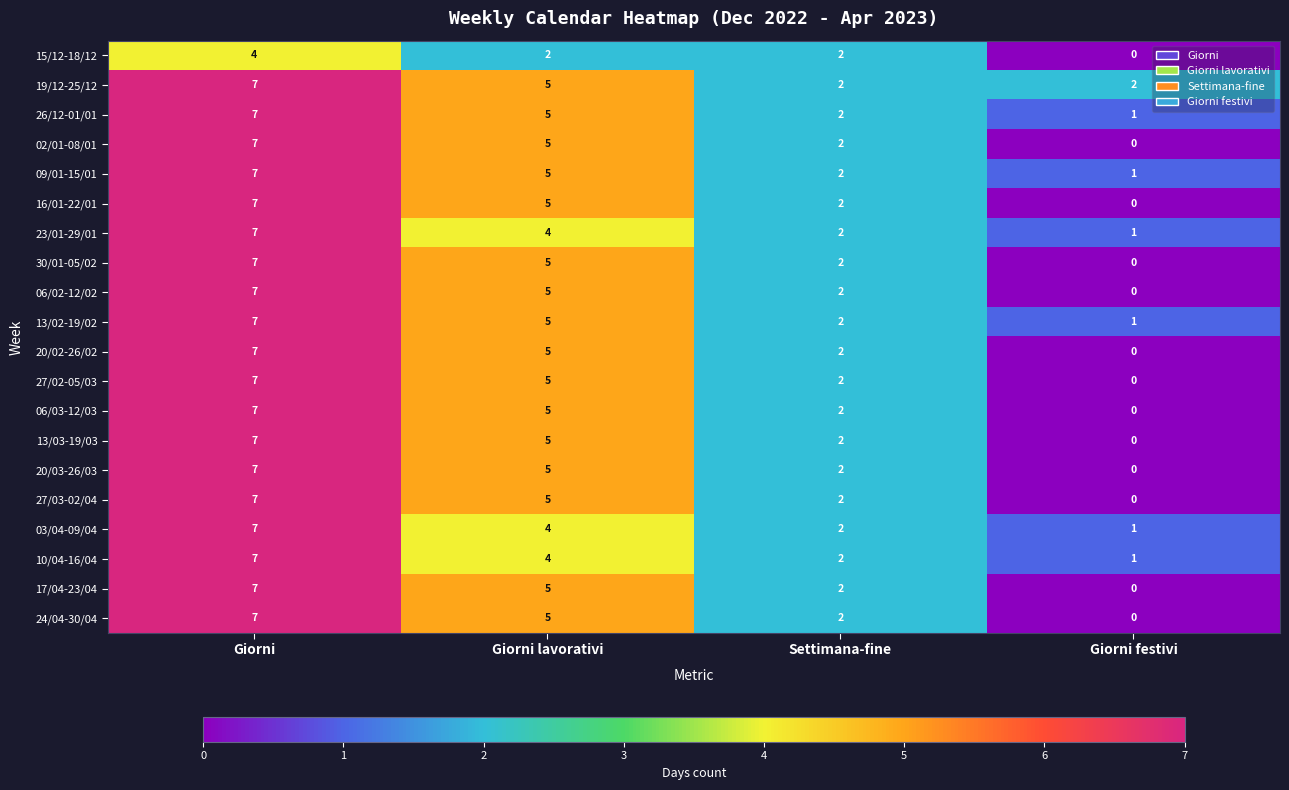

The 20/02-26/02 series shows -4 at Giorni festivi. True or false?

False